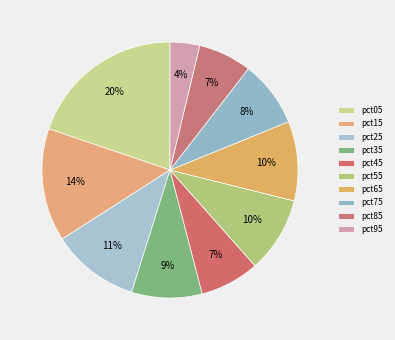

To the nearest percent, what portion does pct35 represent?

9%